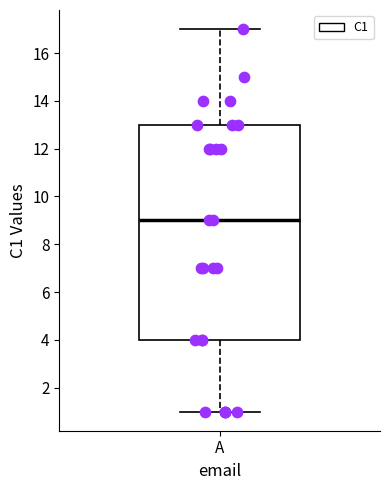

Transcribe this box plot: give where the median line is, the range the box spans, and where the two whiskers end, as read against the y-axis. The values are not printed on the chart, so give them approximately, as read against the axis.

median 9, box 4 to 13, whiskers 1 to 17